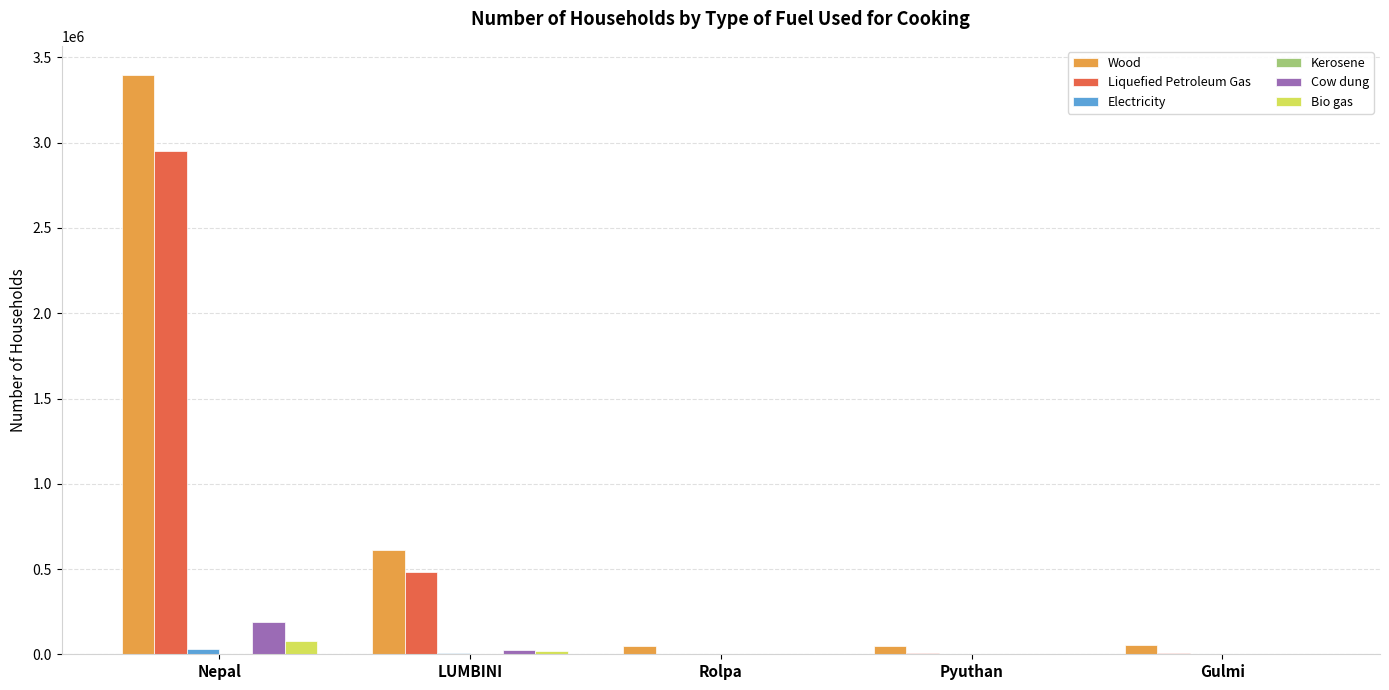

How many distinct data groups are displayed?

6